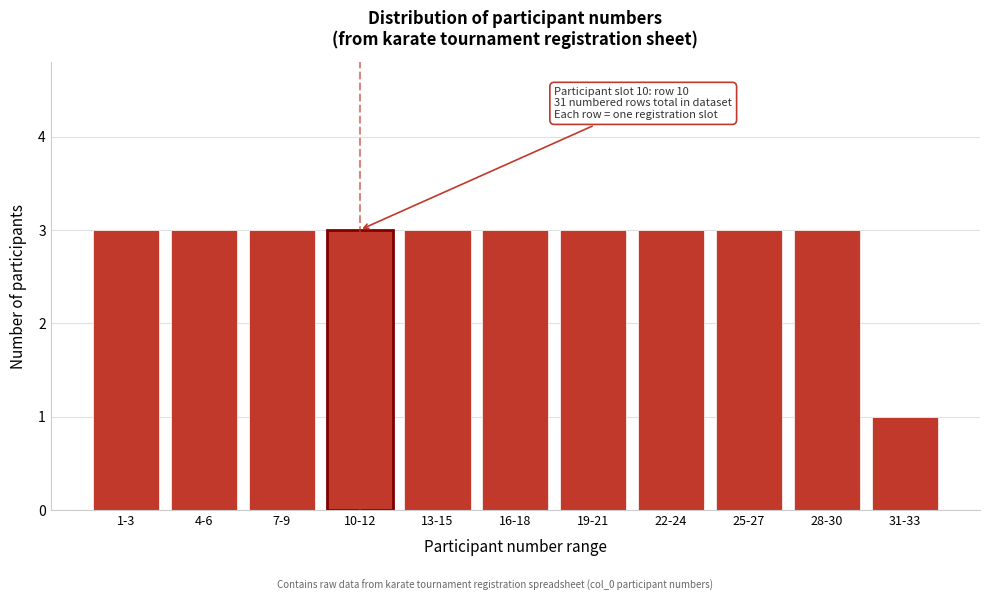

Reading left to right, extract all data points from this chart.

3	3	3	3	3	3	3	3	3	3	1